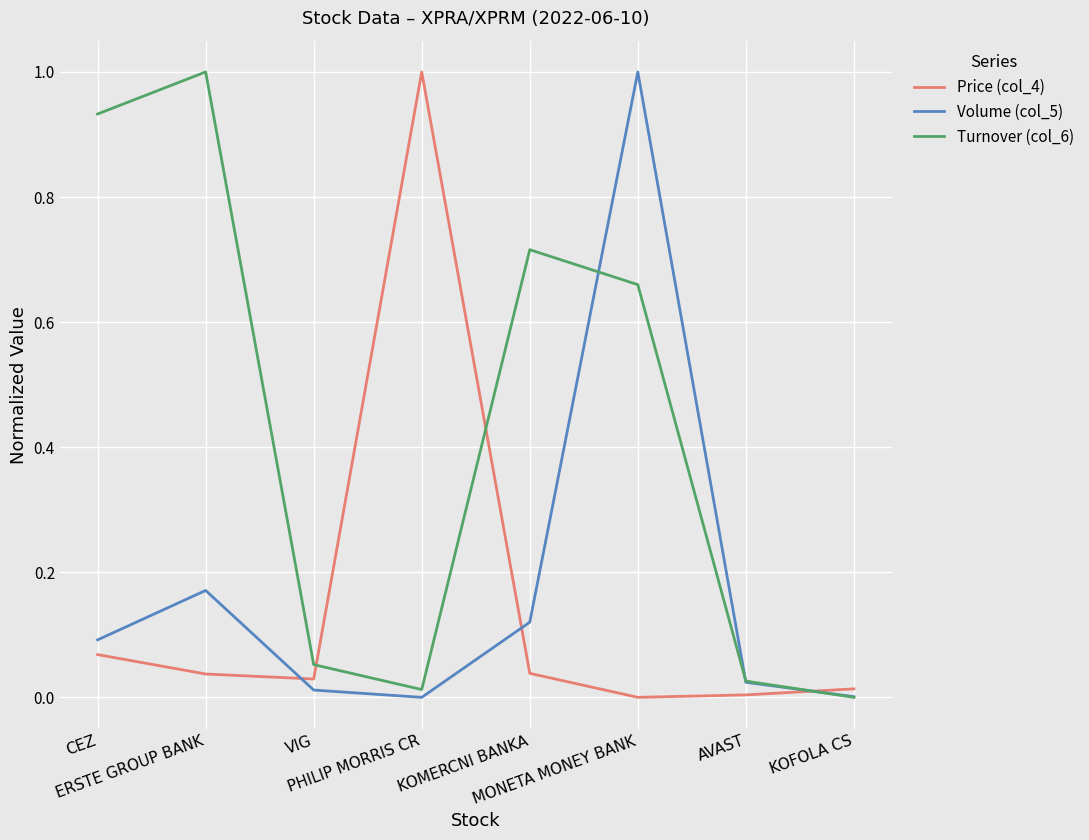

Which series has the largest total across all categories?

Turnover (col_6)